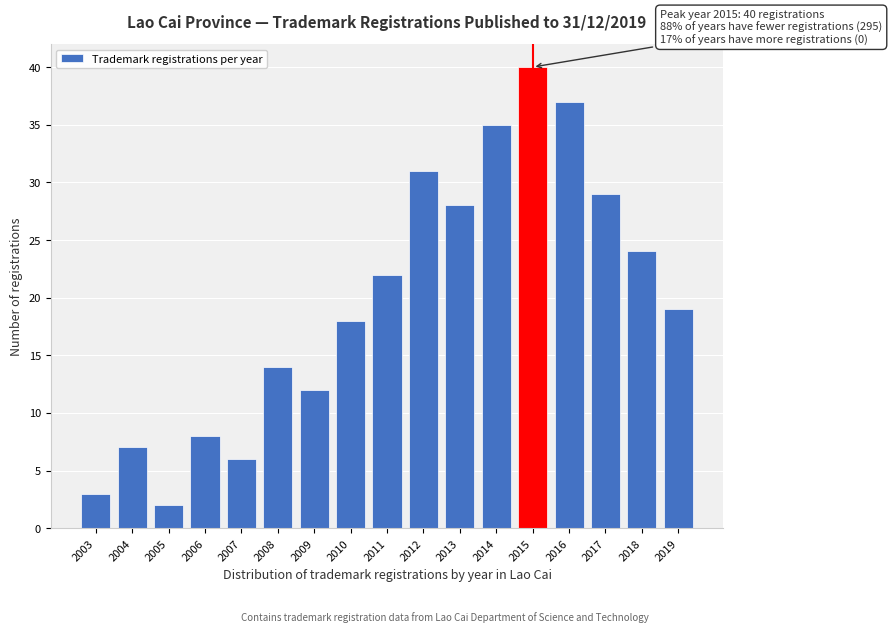

Reading left to right, transcribe all the data shown in this chart.

3	7	2	8	6	14	12	18	22	31	28	35	40	37	29	24	19